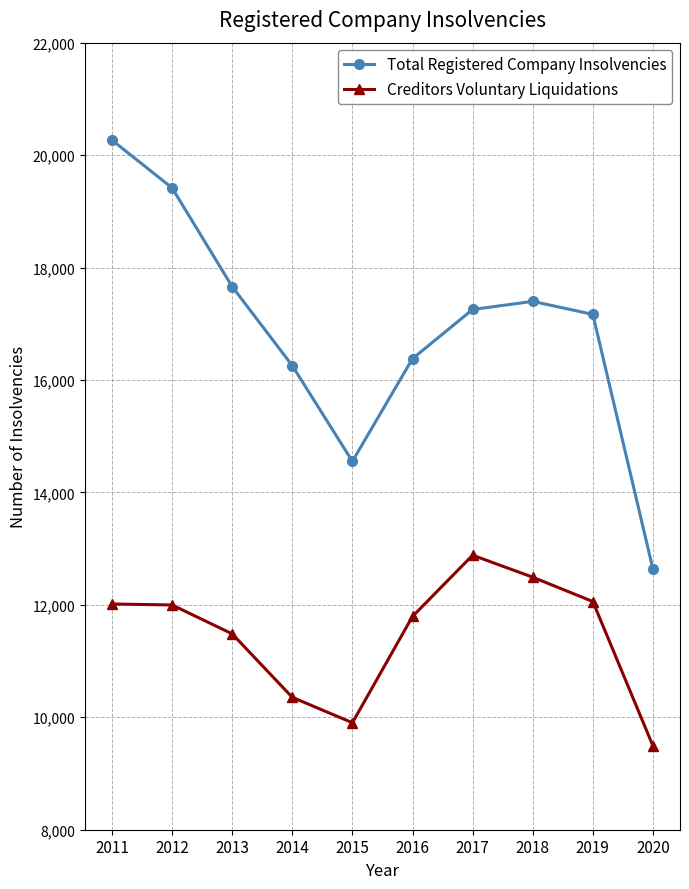

The Total Registered Company Insolvencies series shows 32317 at 2011. True or false?

False